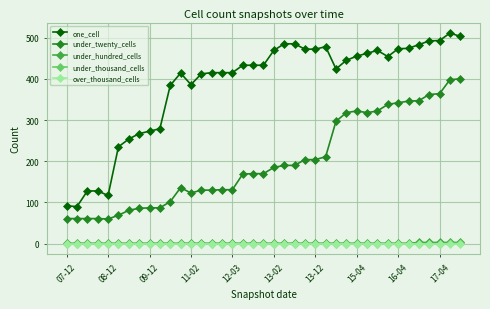

What is the value of the under_twenty_cells point at the 20th from the left?

170